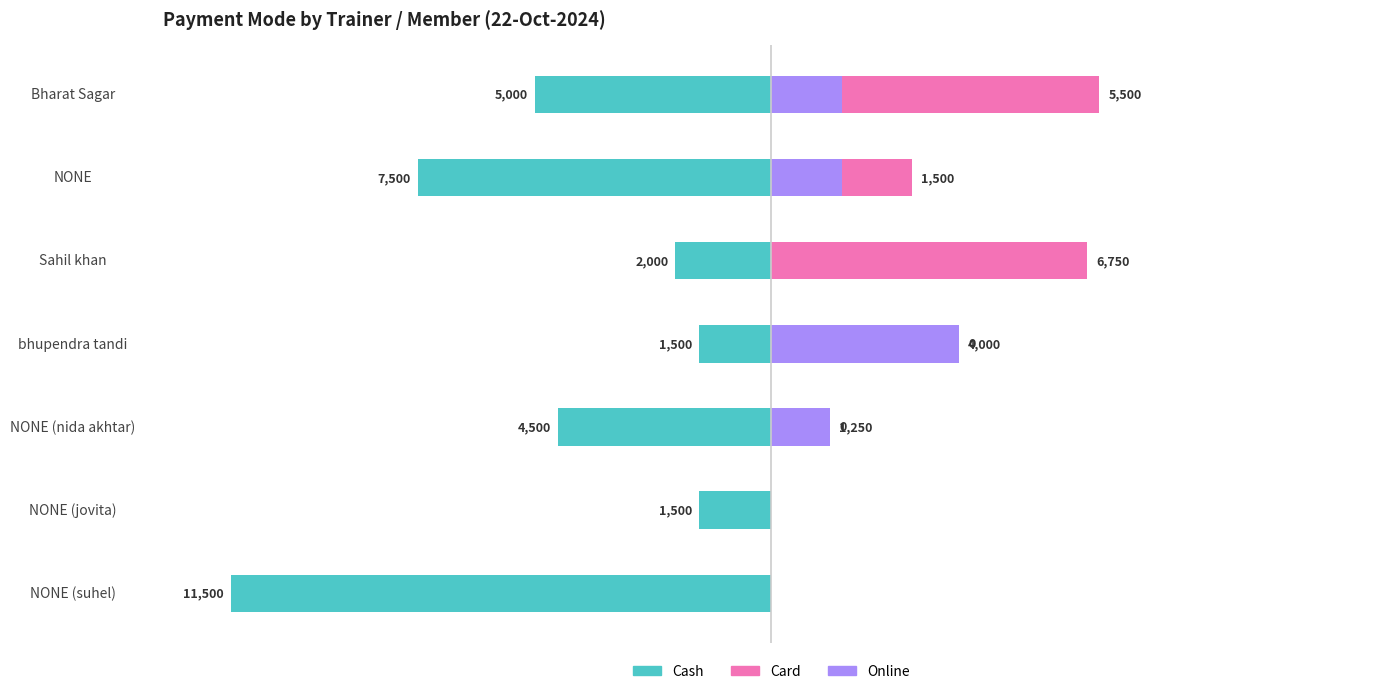

What is the difference between the maximum and minimum values in the Cash series?

10000